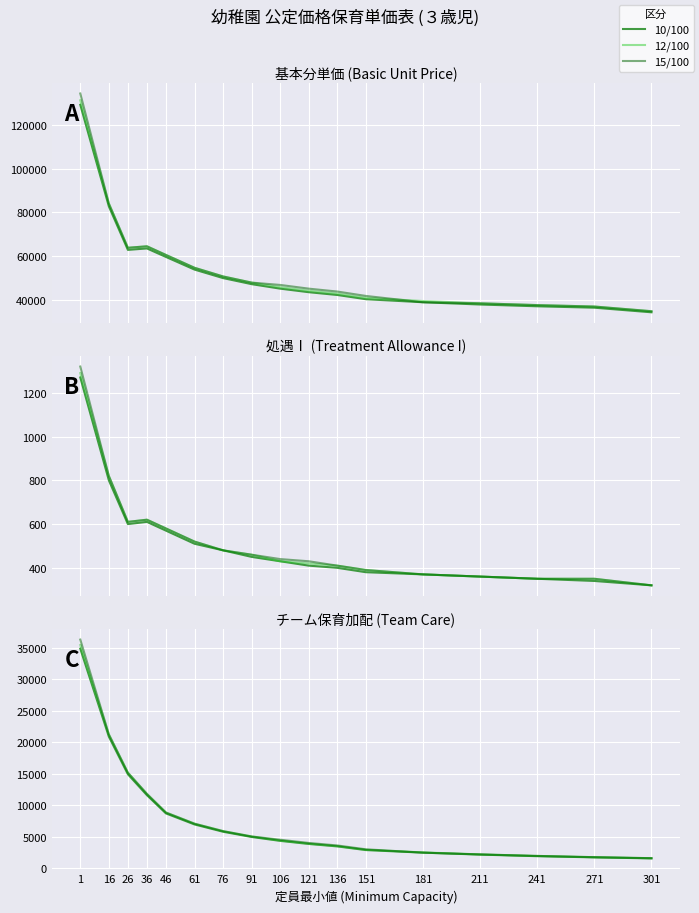

Is it true that 12/100 equals 11217 at 61?

False